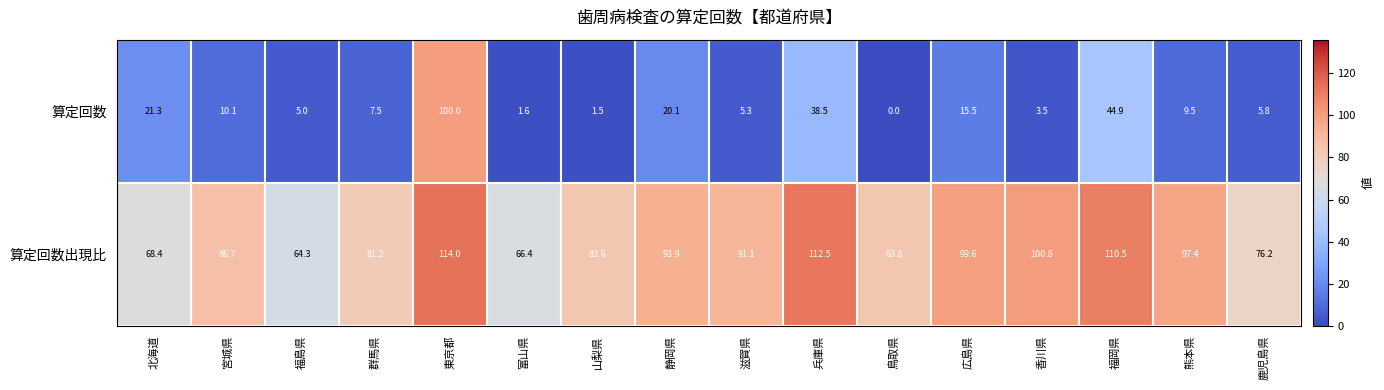

Which series has the largest total across all categories?

算定回数出現比